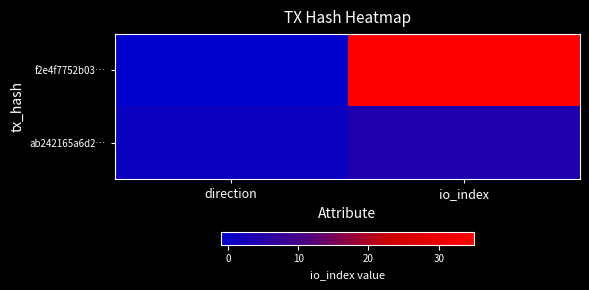

What is the minimum value shown in the chart?

-1